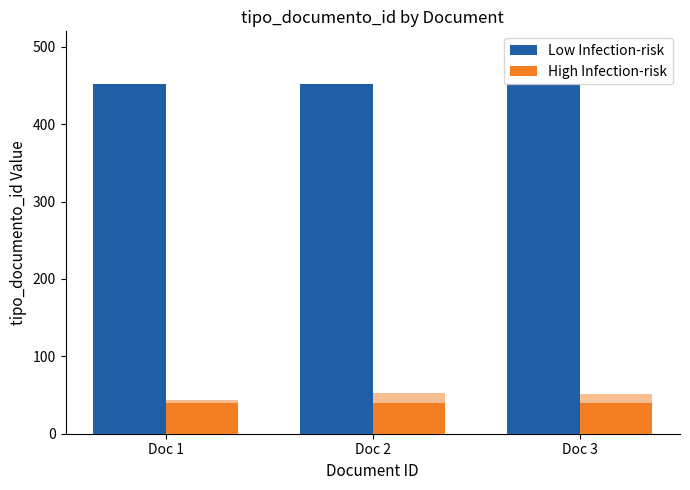

What is the value of the High Infection-risk bar at the 1st from the left?

40